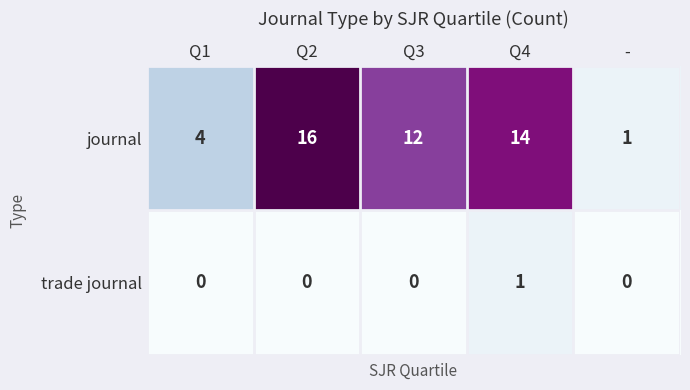

Reading right to left, extract all data points from this chart.

journal: 1	14	12	16	4
trade journal: 0	1	0	0	0